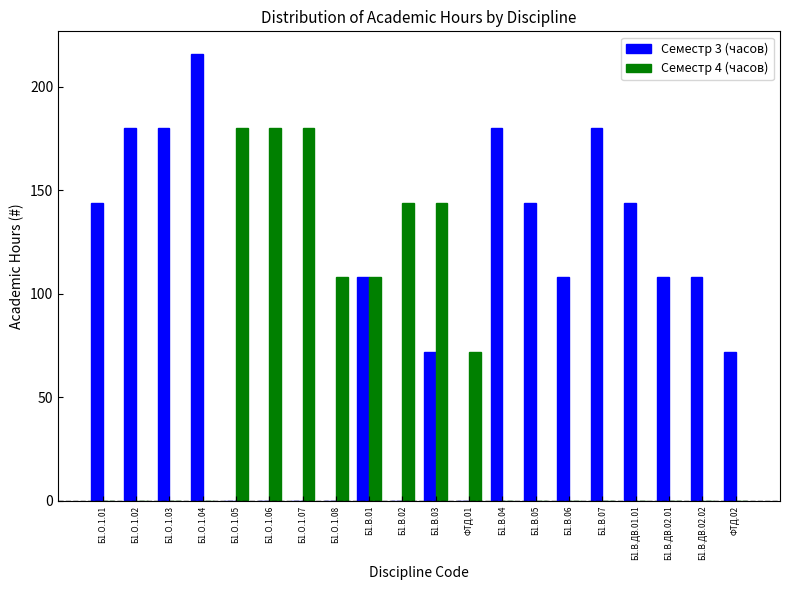

What is the maximum value for Семестр 4 (часов)?

180